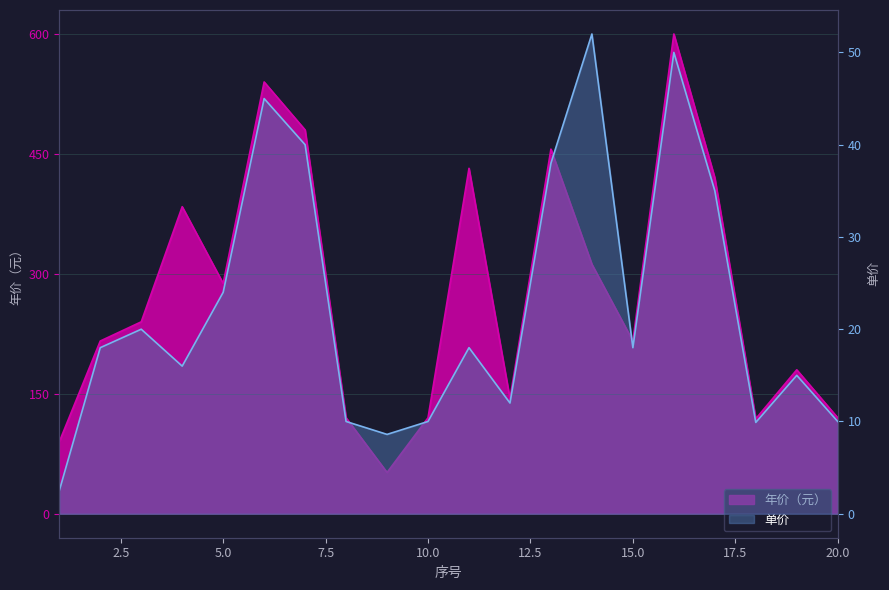

What is the spread (max minus min) of values at 12?

132.0